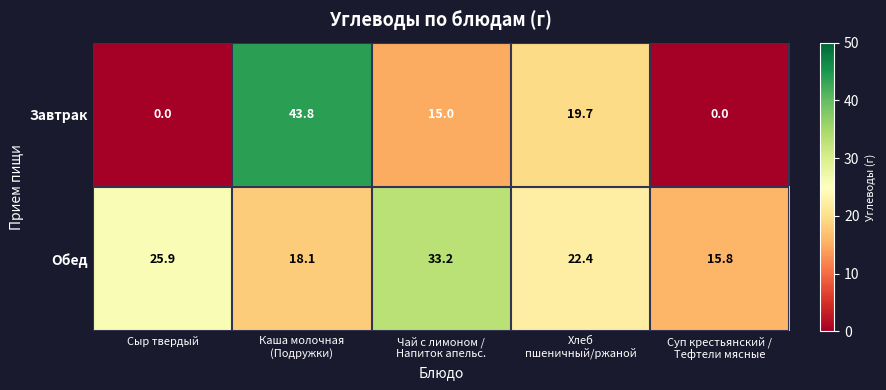

Which series has the largest total across all categories?

Обед